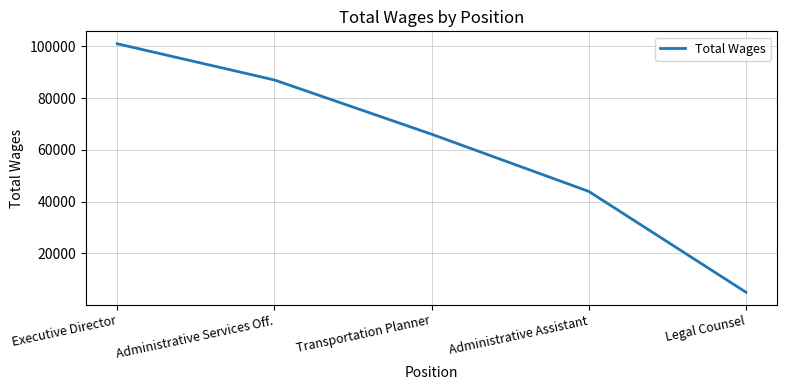

What is the average value?

60562